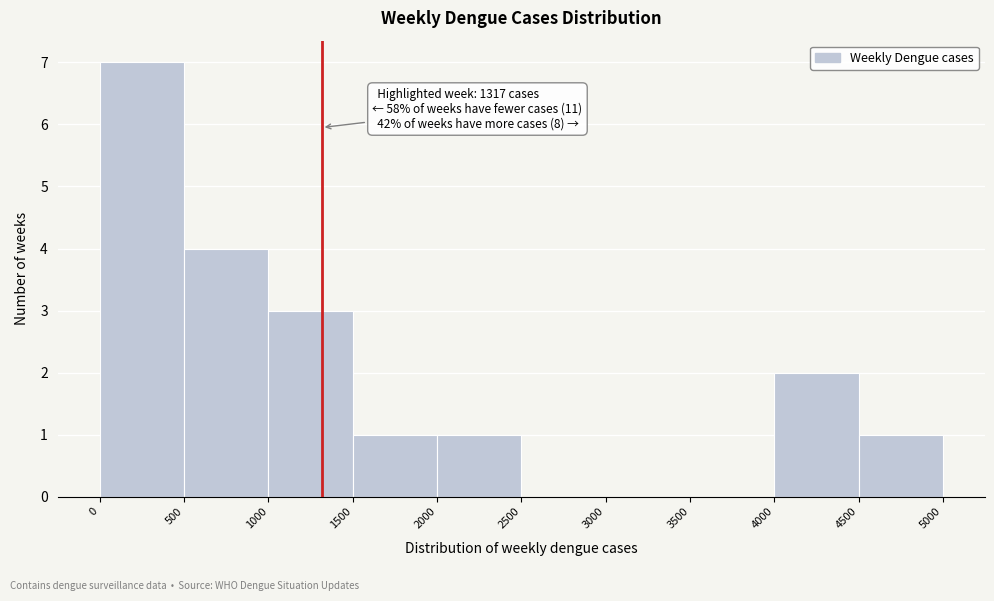

Over which range of the x-axis is the bar tallest?

0 to 500